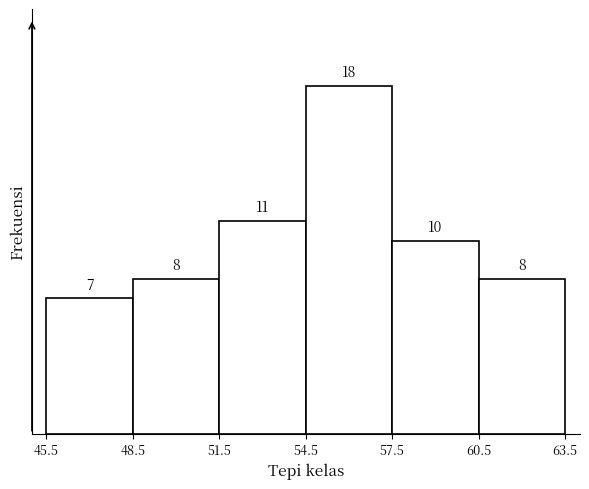

Reading left to right, list every bar in this chart as the range it spans on the x-axis followed by its height.

45.5 to 48.5: 7
48.5 to 51.5: 8
51.5 to 54.5: 11
54.5 to 57.5: 18
57.5 to 60.5: 10
60.5 to 63.5: 8